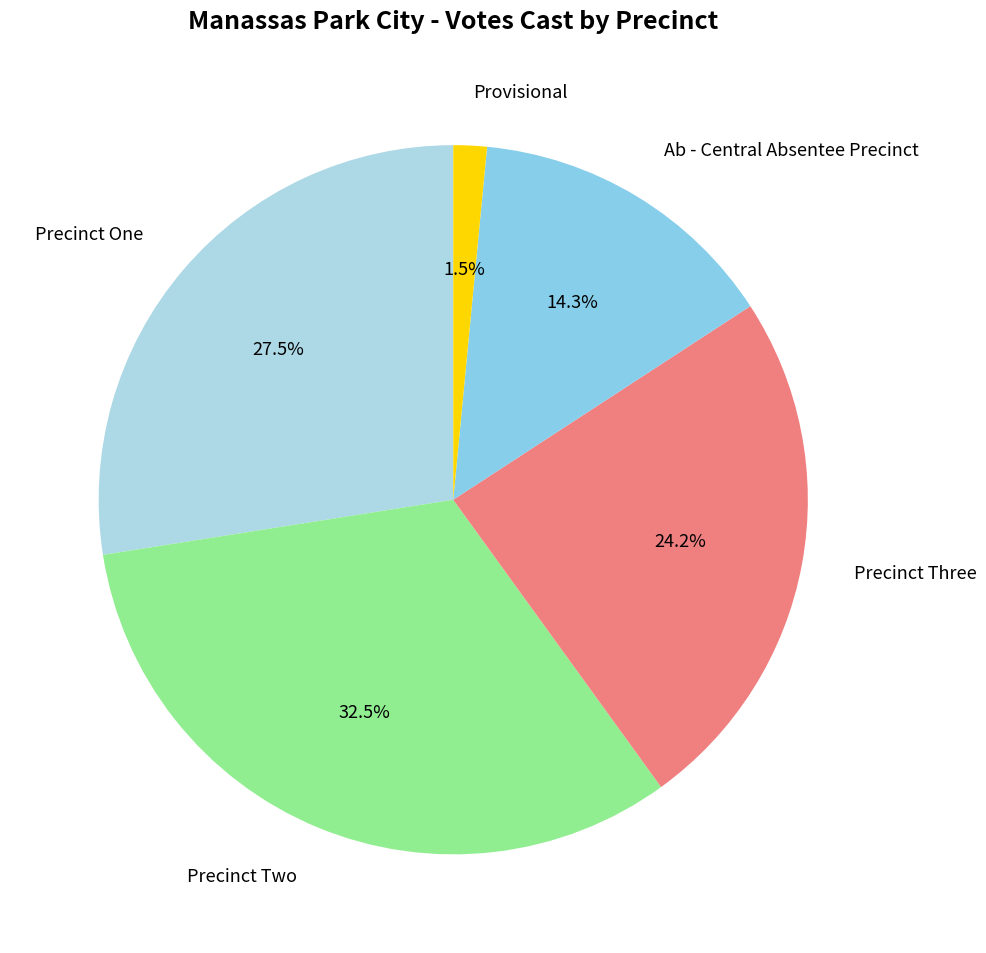

What portion of the pie excludes Precinct One?

72.5%